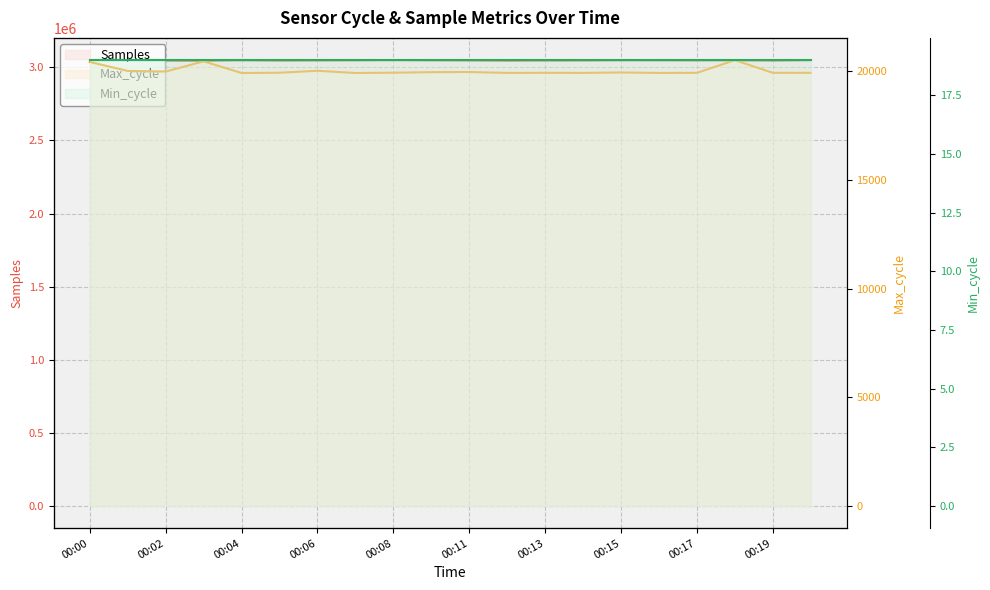

How many values in the Samples series are below 3047123?

10